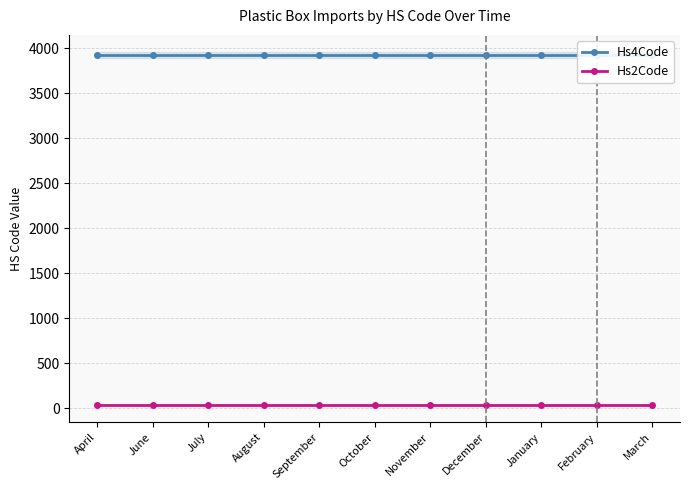

List the series in order of their overall mean, highest first.

Hs4Code, Hs2Code